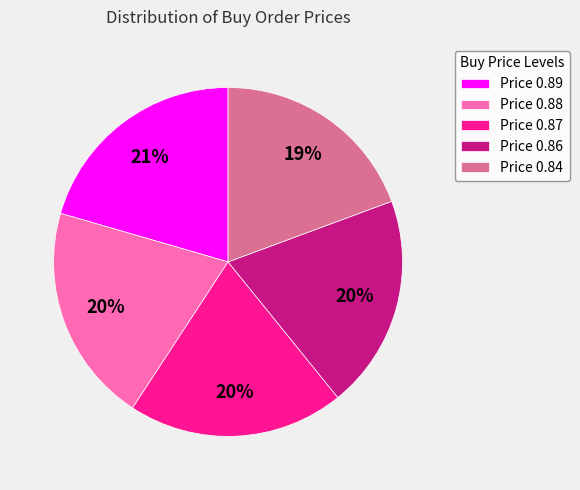

To the nearest percent, what is the combined percentage of Price 0.88 and Price 0.87?

40%